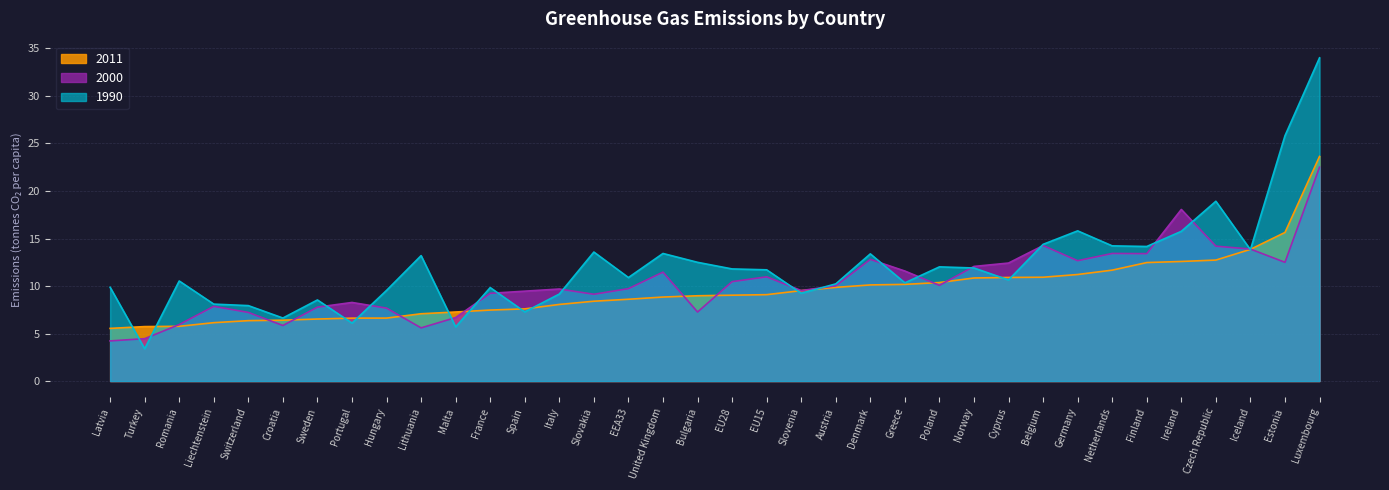

How many interior local valleys does the 2000 series have?

9